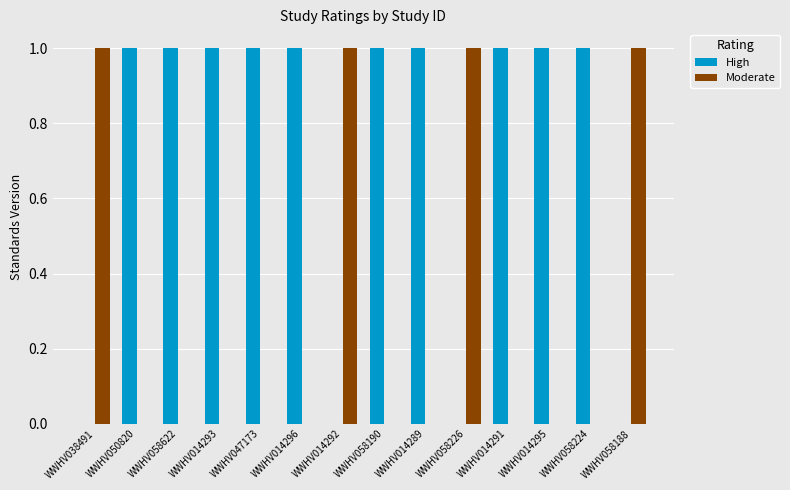

What is the sum of all High values?

10